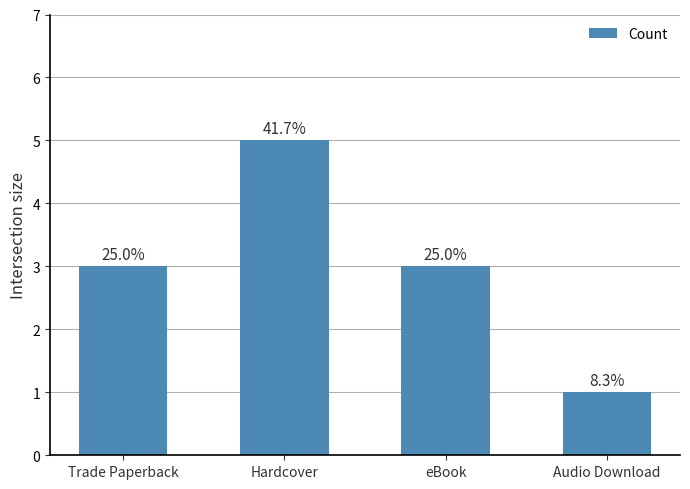

Reading left to right, what are all the values shown in this chart?

3	5	3	1